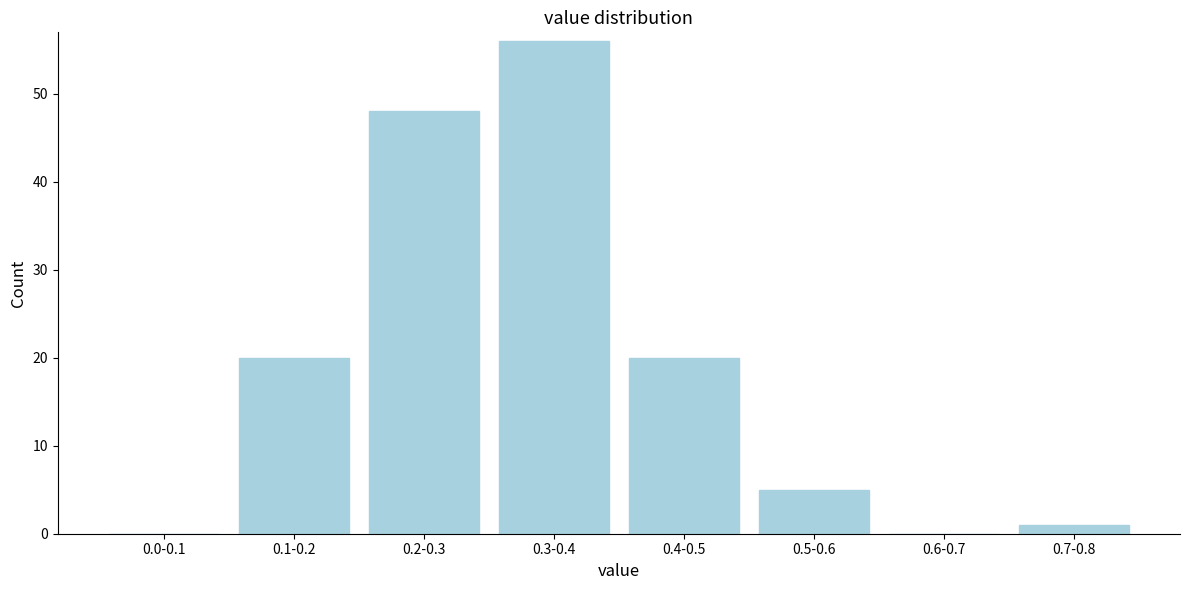

Reading left to right, what are all the values shown in this chart?

0.0-0.1=0	0.1-0.2=20	0.2-0.3=48	0.3-0.4=56	0.4-0.5=20	0.5-0.6=5	0.6-0.7=0	0.7-0.8=1